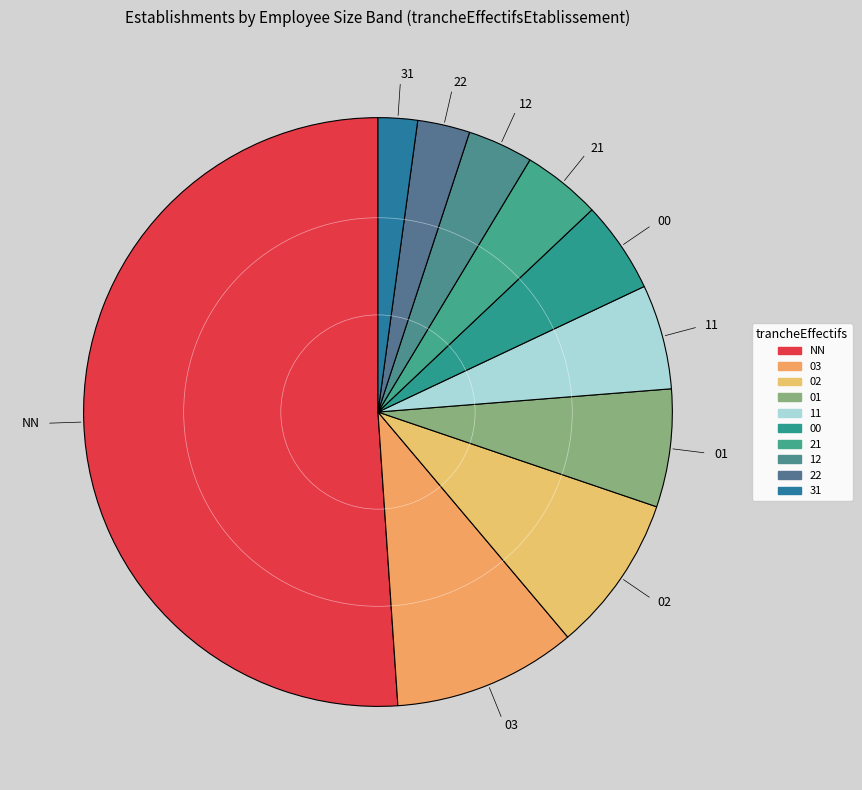

How many slices are in this pie chart?

10